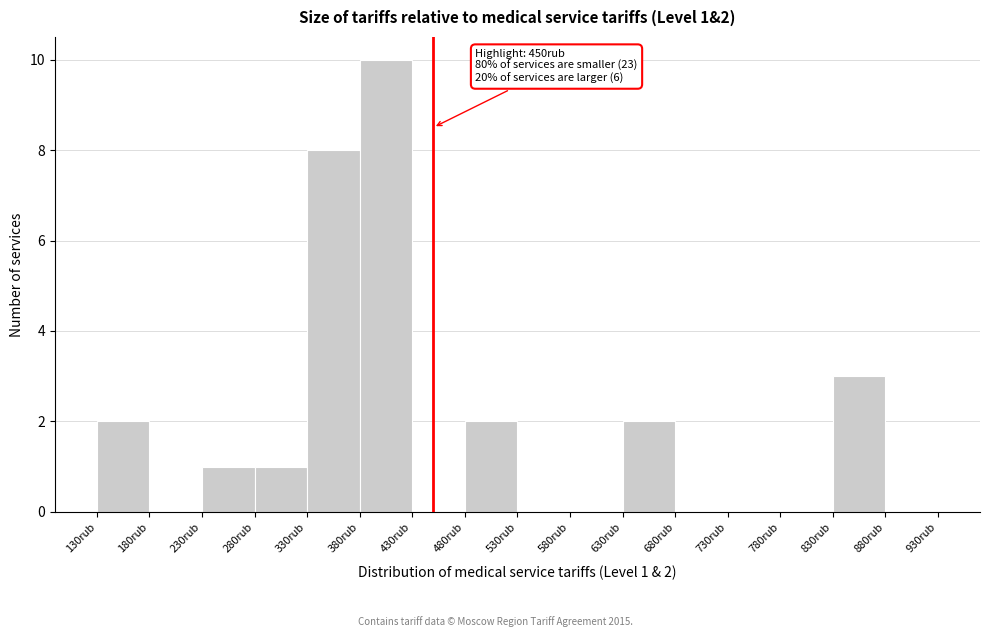

Over which range of the x-axis is the bar tallest?

380 to 430